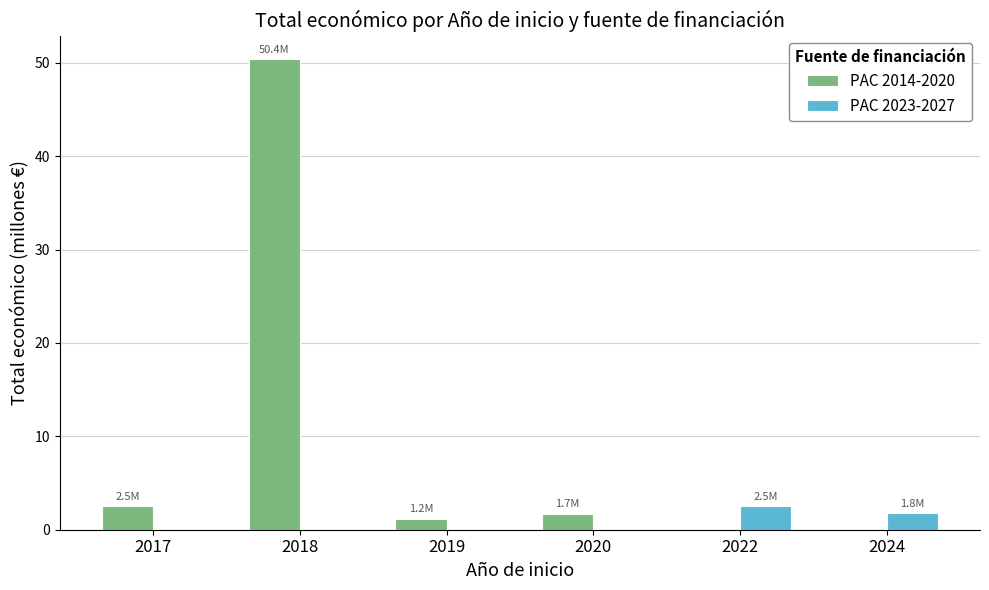

Is it true that PAC 2023-2027 equals 0.0 at 2019?

True